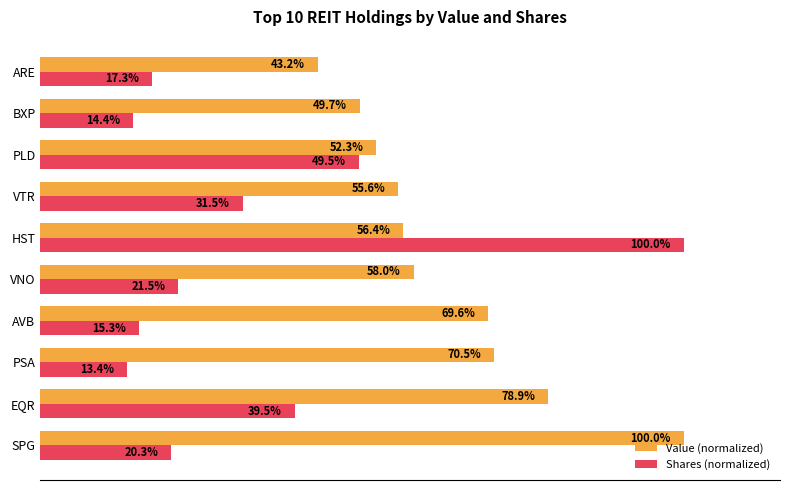

Rank the series by their average value, from lowest to highest.

Shares (normalized), Value (normalized)